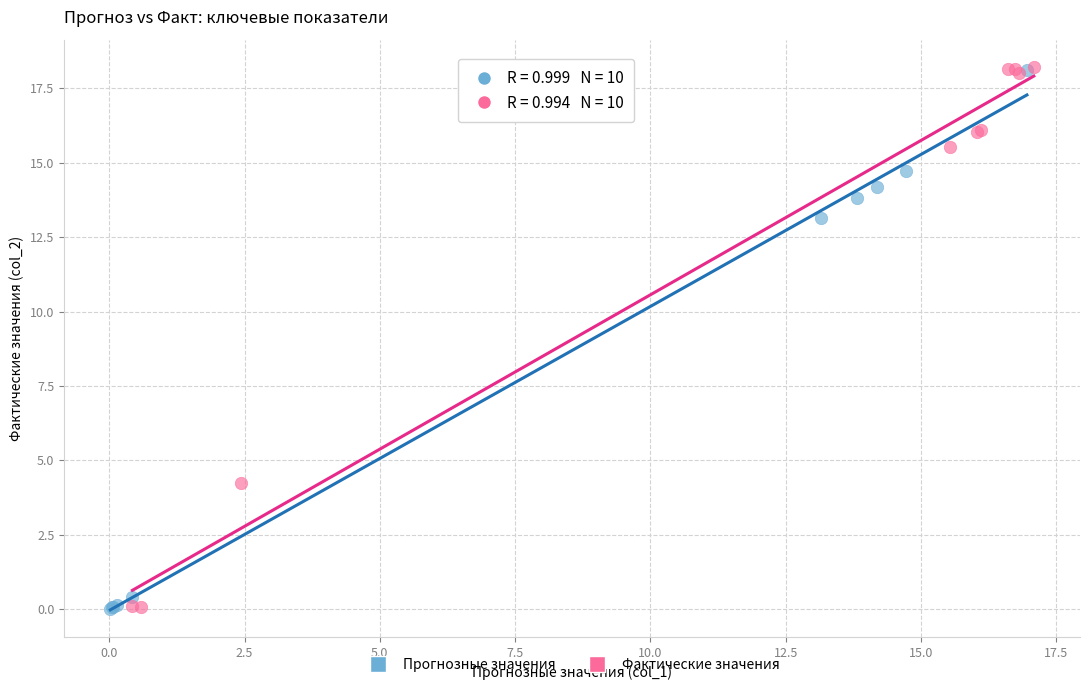

What are all the series names shown in the legend?

Прогнозные значения, Фактические значения